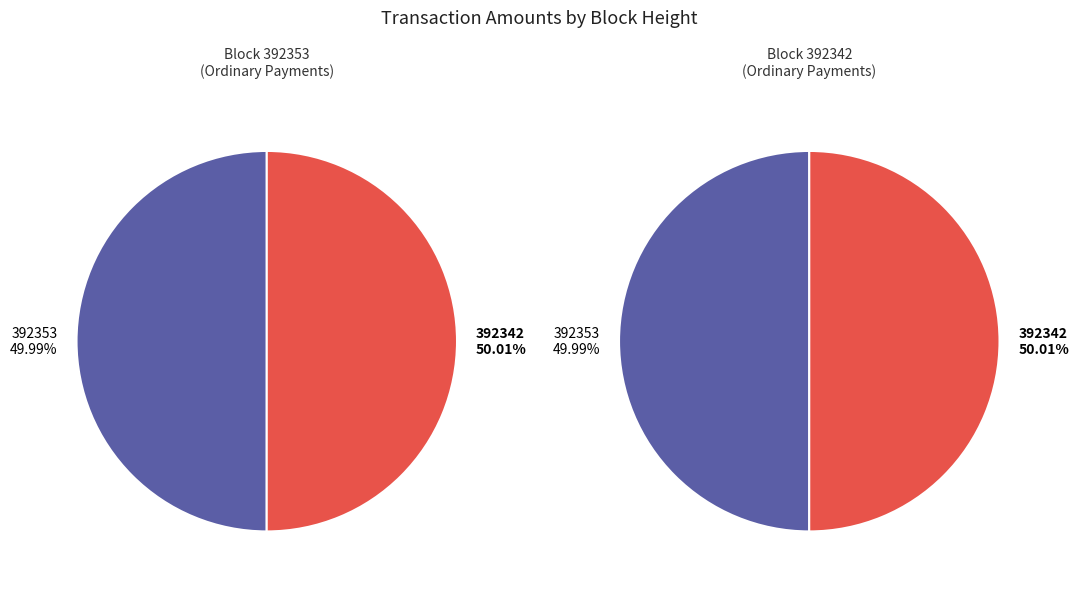

The 392342 slice represents 50% of the pie. True or false?

True